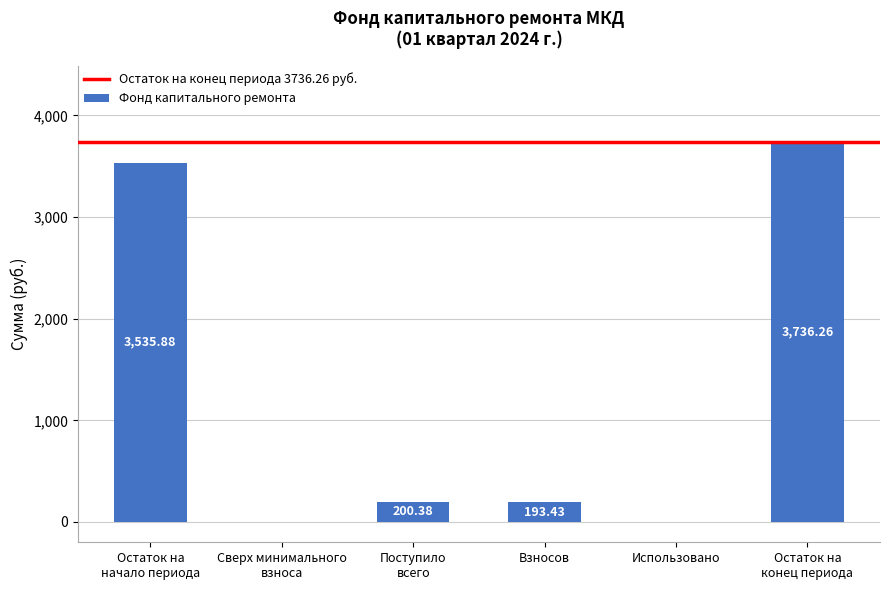

Reading right to left, what are all the values shown in this chart?

3736.3	0.0	193.4	200.4	0.0	3535.9